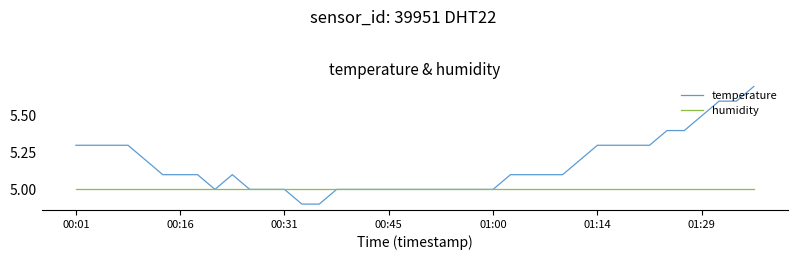

Which series has the largest range (max minus min)?

temperature